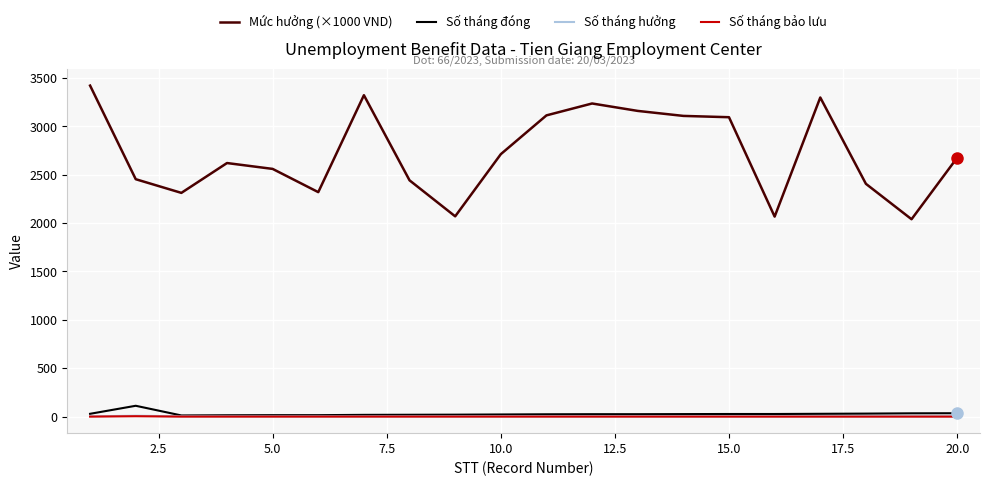

True or false: Mức hưởng (×1000 VND) and Số tháng đóng cross at least once.

False